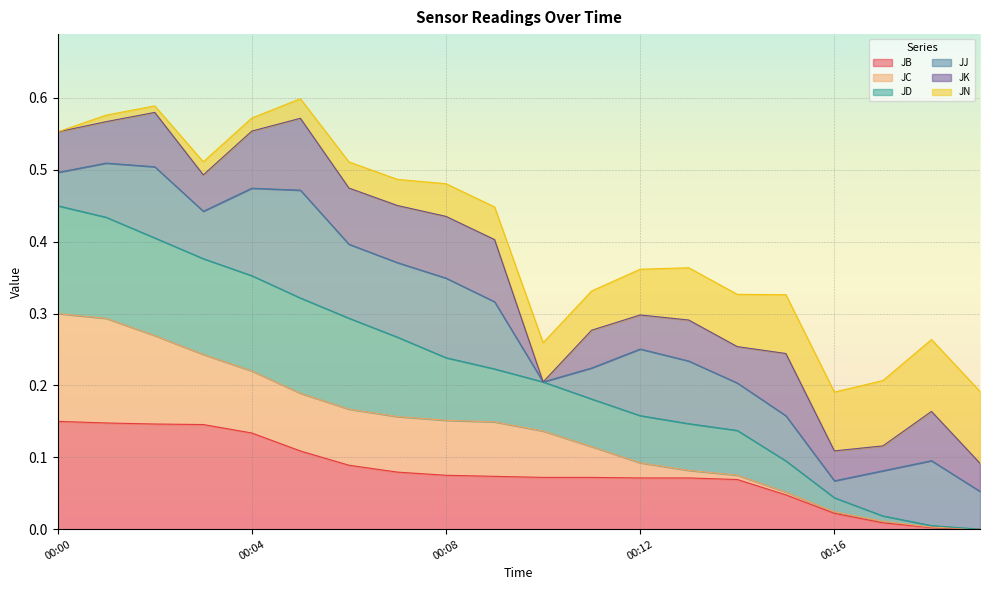

What are all the series names shown in the legend?

JB, JC, JD, JJ, JK, JN